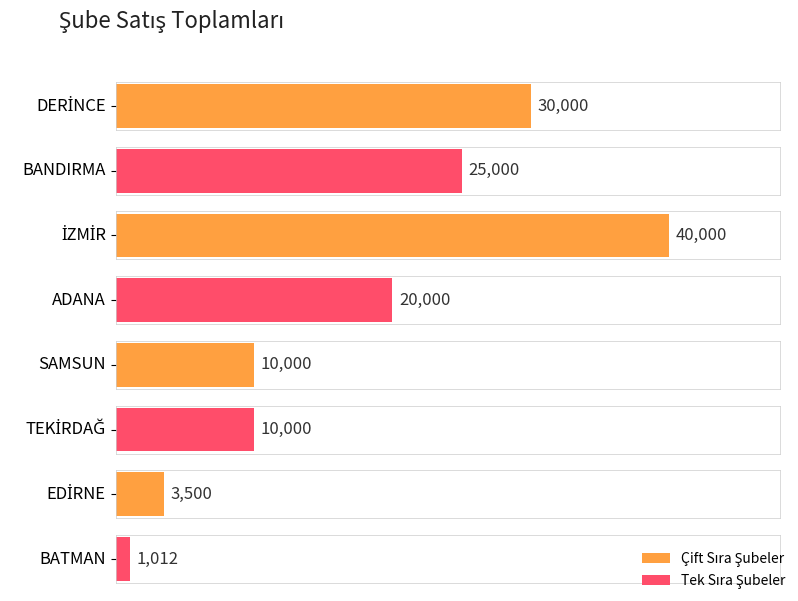

List the labels in order of value, largest first.

İZMİR, DERİNCE, BANDIRMA, ADANA, SAMSUN, TEKİRDAĞ, EDİRNE, BATMAN